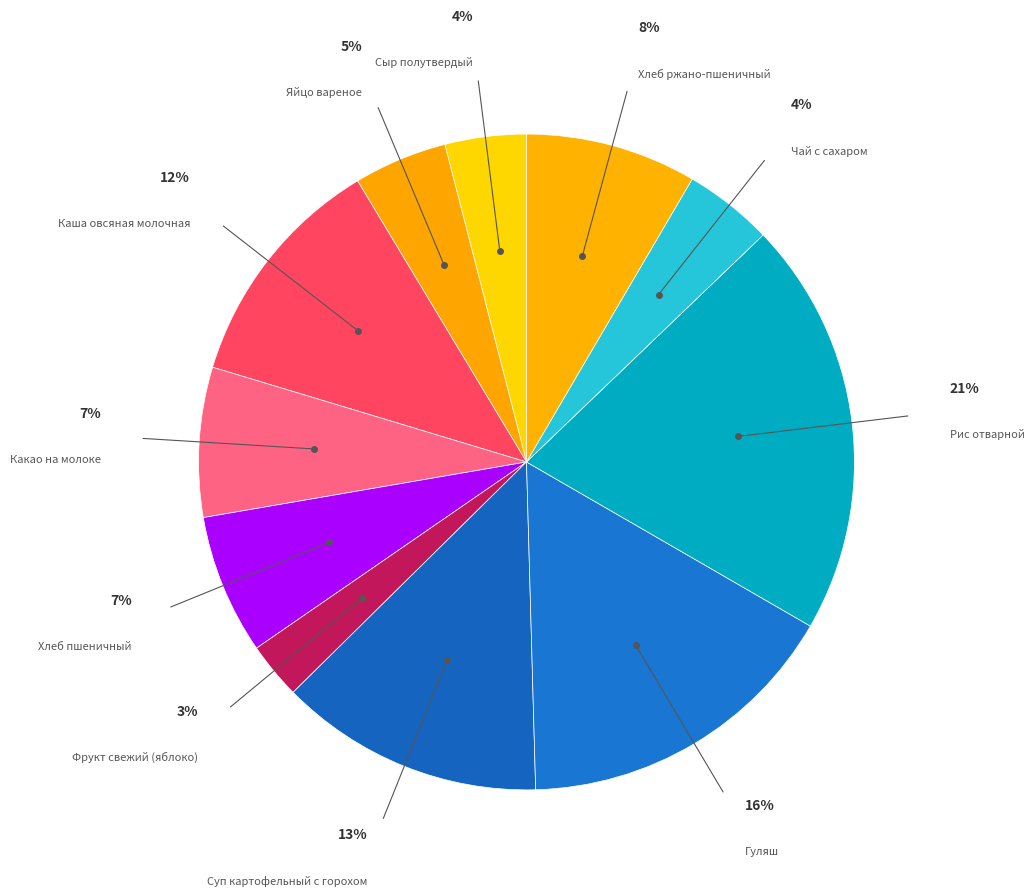

Is there any slice that represents more than half of the pie?

No